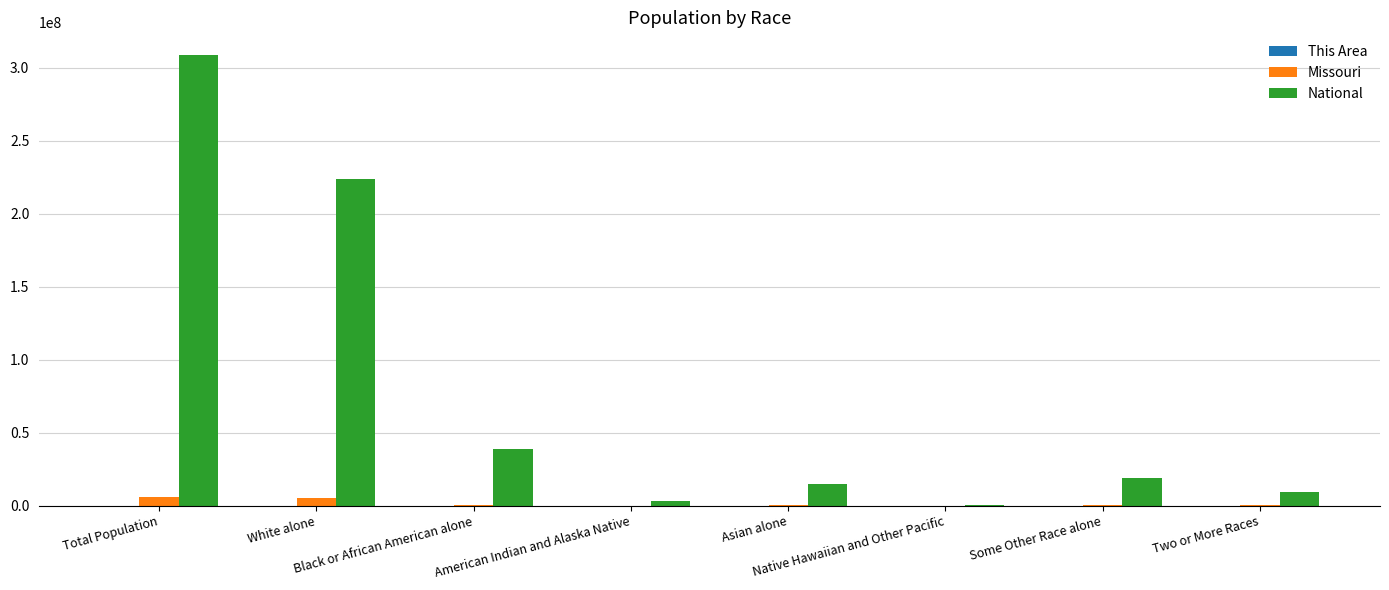

What is the maximum value shown in the chart?

308745538